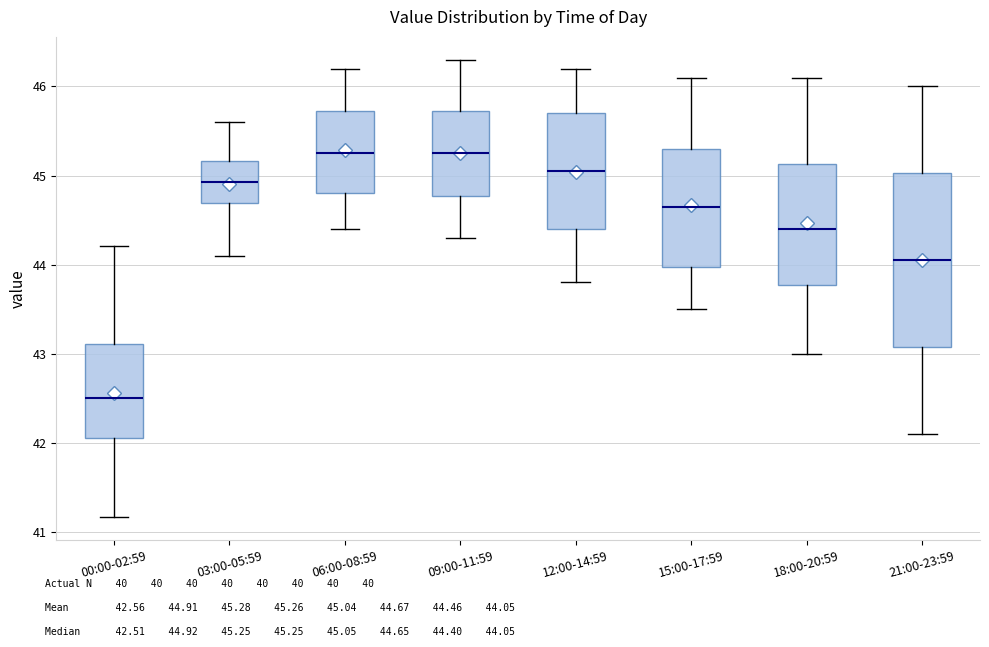

Reading left to right, read every box against the y-axis: the position of its median line, the range the box covers, and the ends of its whiskers. The values are not printed on the chart, so give them approximately, as read against the axis.

00:00-02:59: median 42.5, box 42.1 to 43.1, whiskers 41.2 to 44.2
03:00-05:59: median 44.9, box 44.7 to 45.2, whiskers 44.1 to 45.6
06:00-08:59: median 45.3, box 44.8 to 45.7, whiskers 44.4 to 46.2
09:00-11:59: median 45.3, box 44.8 to 45.7, whiskers 44.3 to 46.3
12:00-14:59: median 45.1, box 44.4 to 45.7, whiskers 43.8 to 46.2
15:00-17:59: median 44.7, box 44.0 to 45.3, whiskers 43.5 to 46.1
18:00-20:59: median 44.4, box 43.8 to 45.1, whiskers 43.0 to 46.1
21:00-23:59: median 44.1, box 43.1 to 45.0, whiskers 42.1 to 46.0